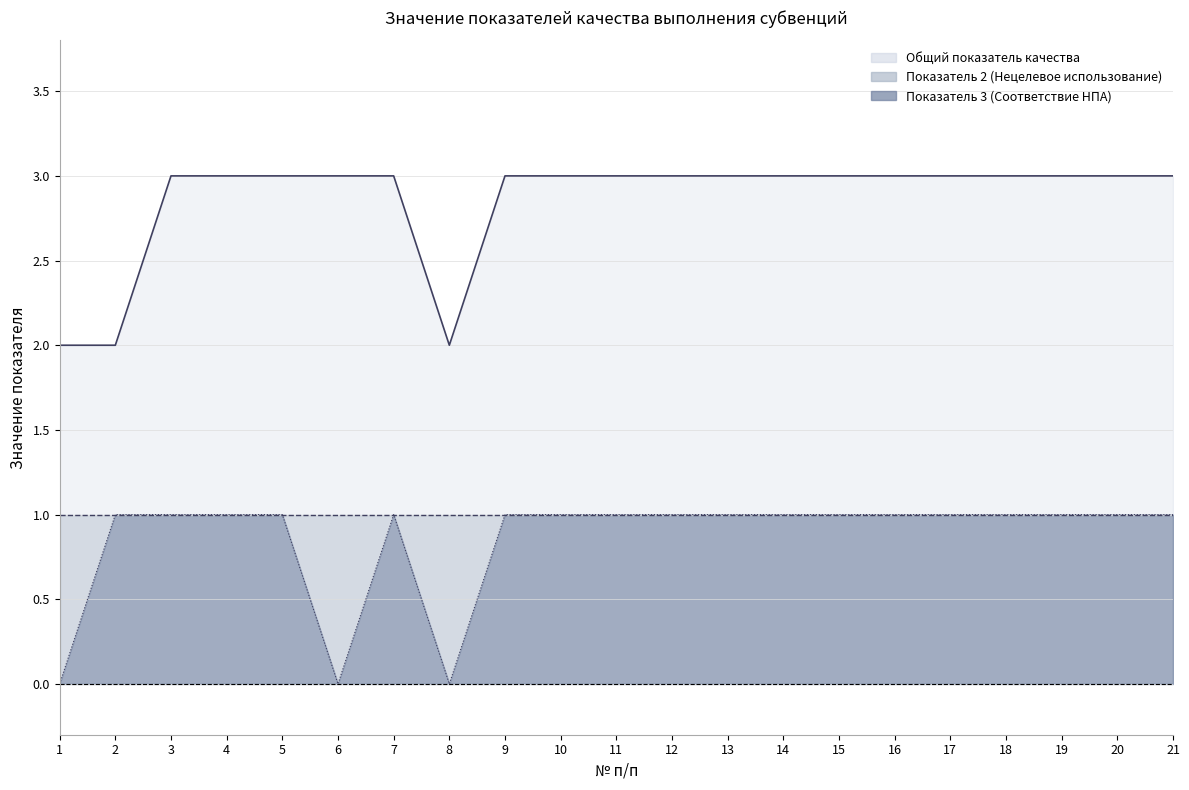

Does the chart display data point markers on the line(s)?

No